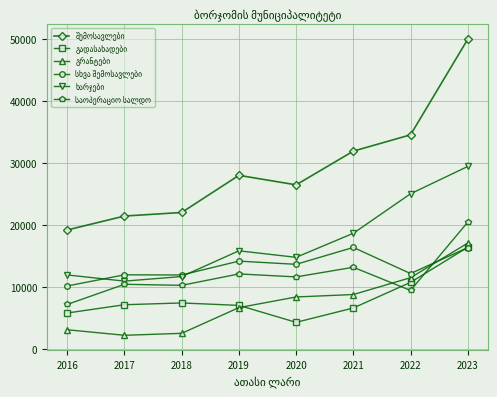

Which category has the highest value across all series?

2023